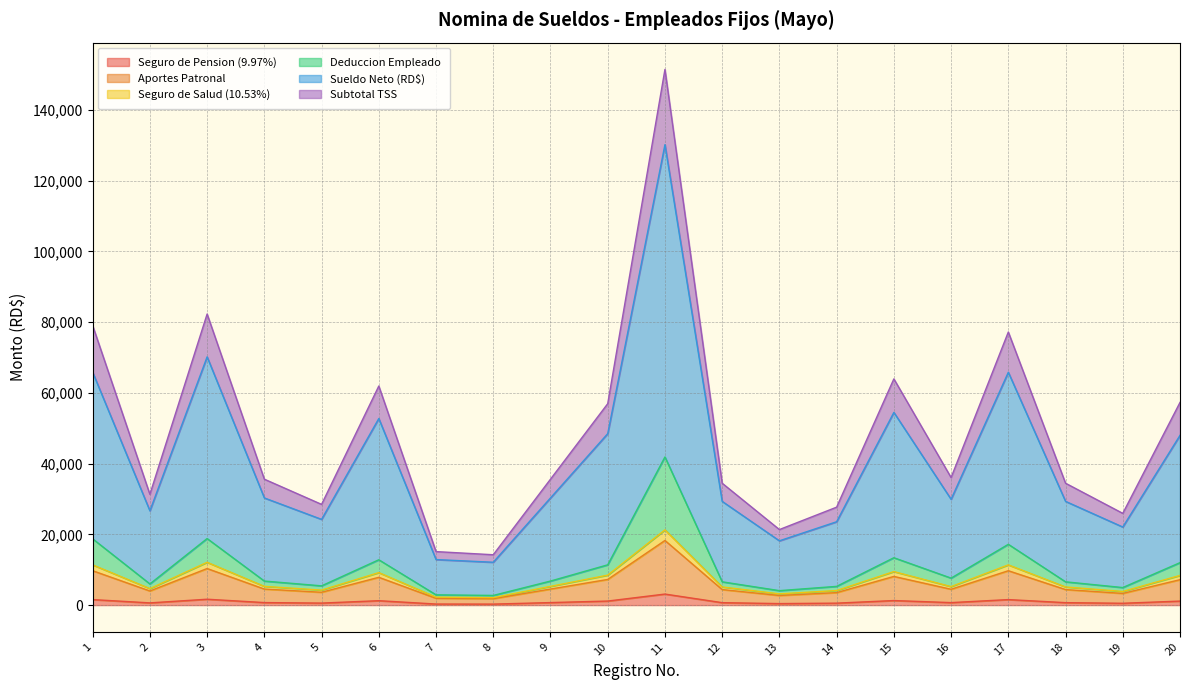

How many interior local peaks does the Deduccion Empleado series have?

5